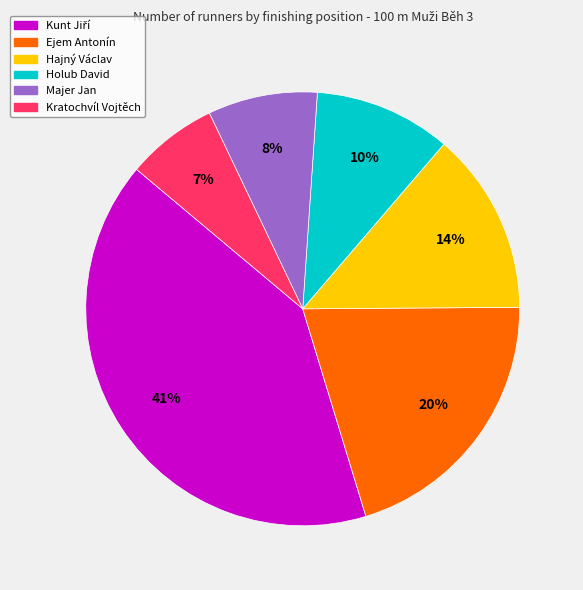

Do Ejem Antonín and Hajný Václav together represent more than half of the pie?

No